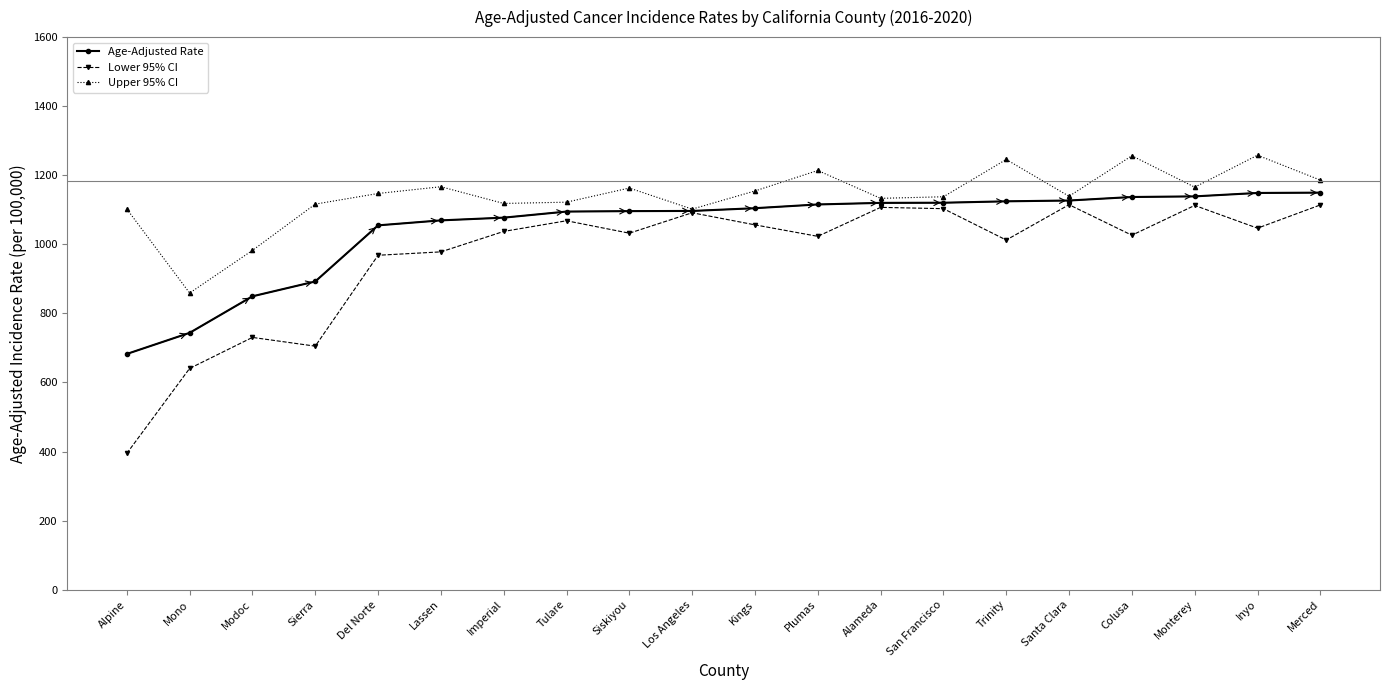

Which series has the largest total across all categories?

Upper 95% CI